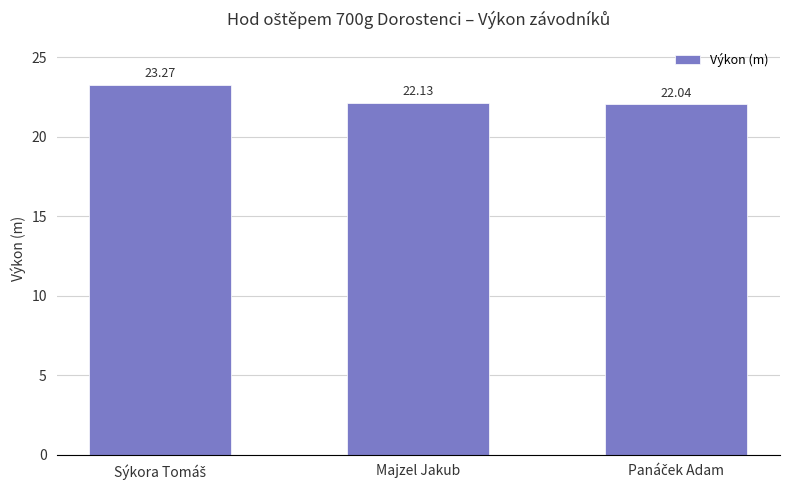

What is the label of the 2nd bar from the right?

Majzel Jakub